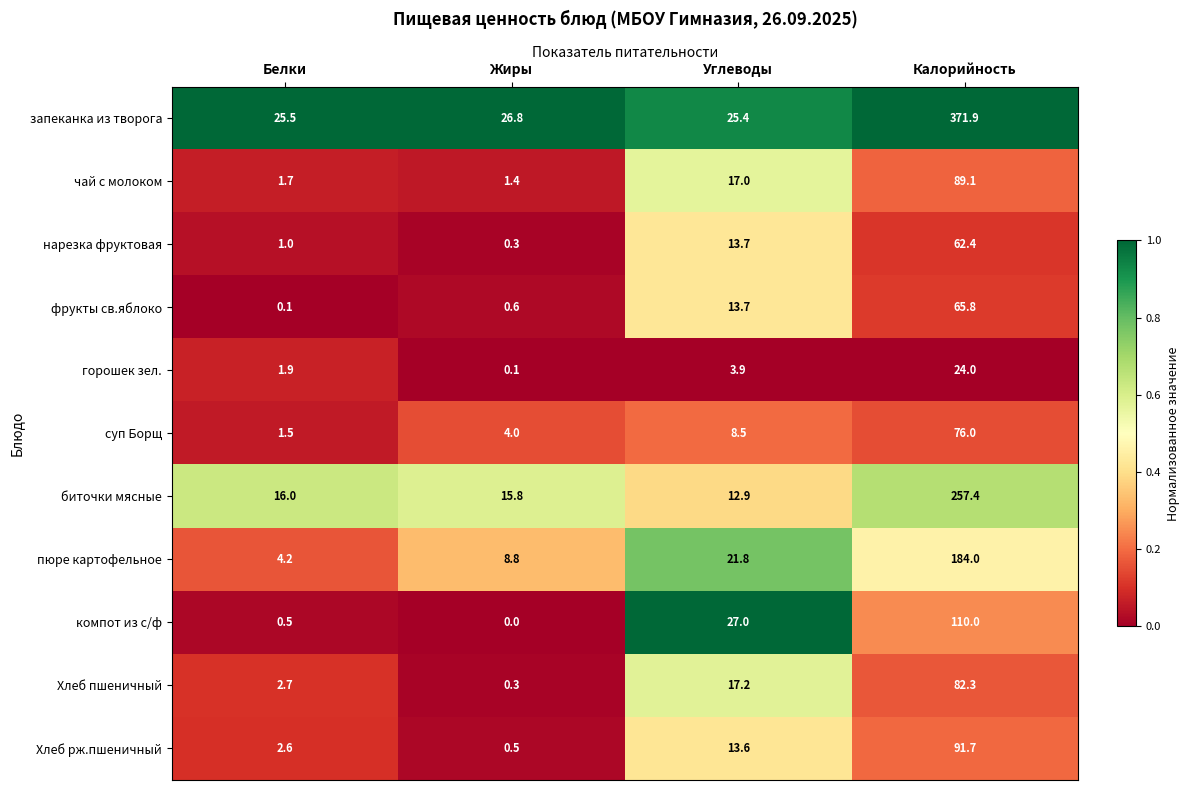

At how many categories does at least one series exceed 0?

4